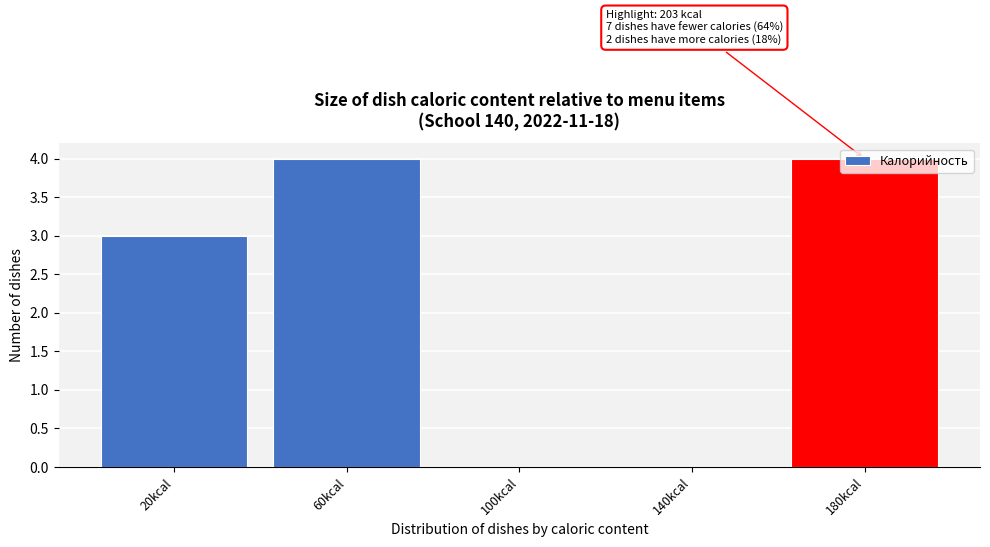

Is it true that the value at 20kcal is 5?

False